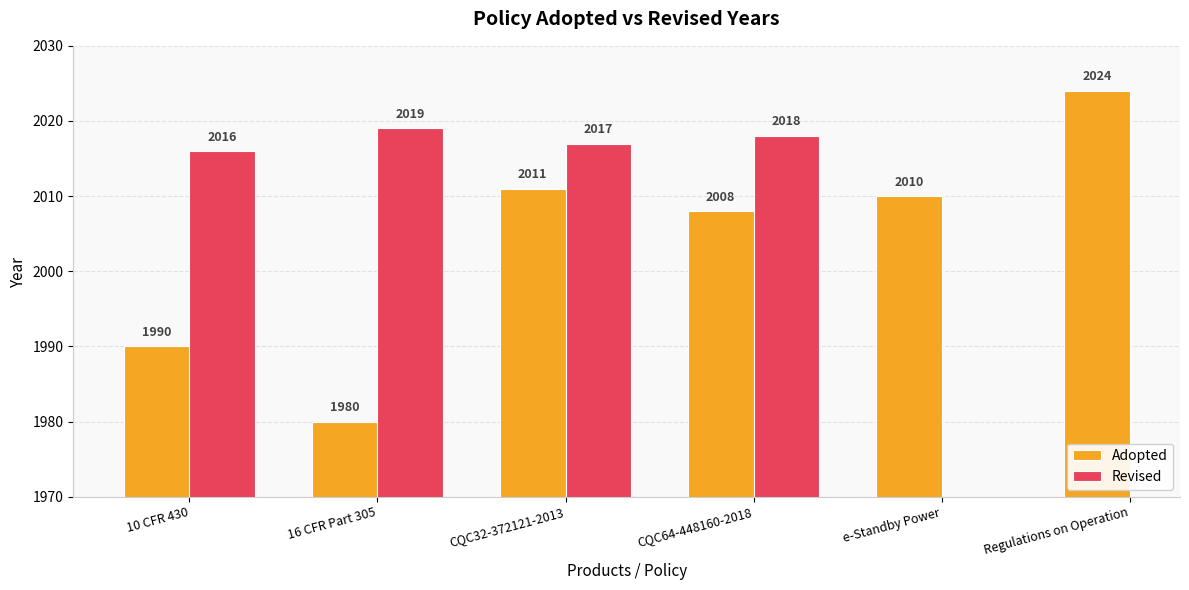

What are all the series names shown in the legend?

Adopted, Revised